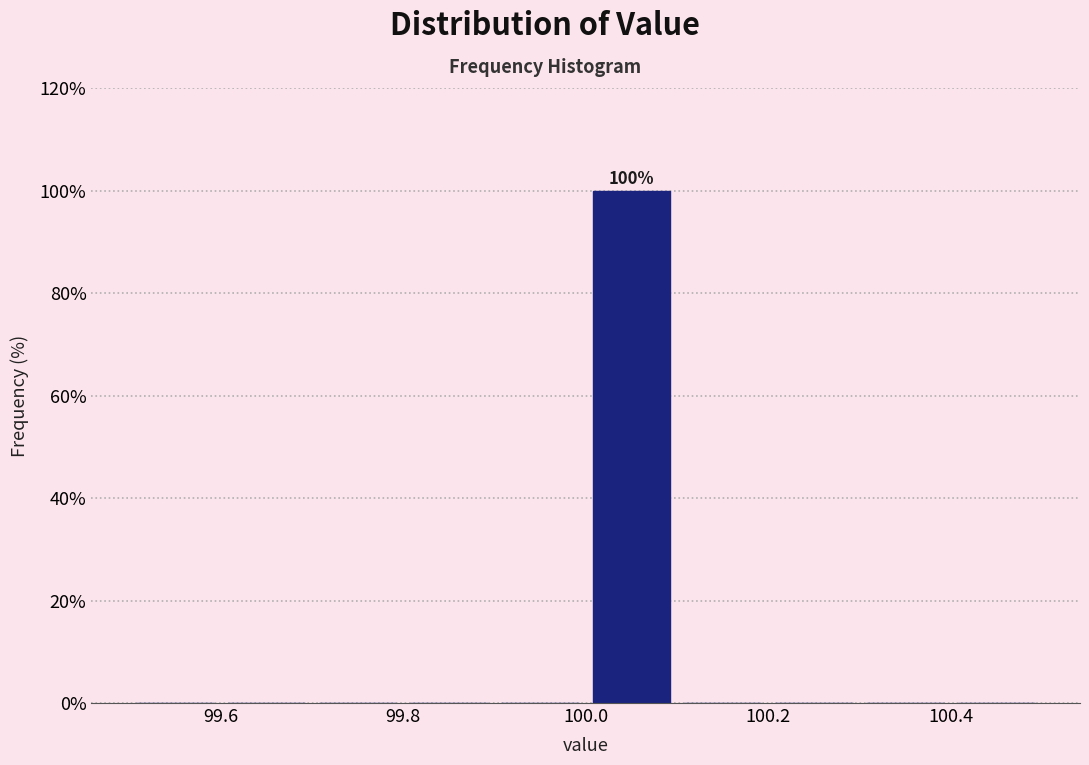

Which range on the x-axis has the tallest bar?

100.0 to 100.1